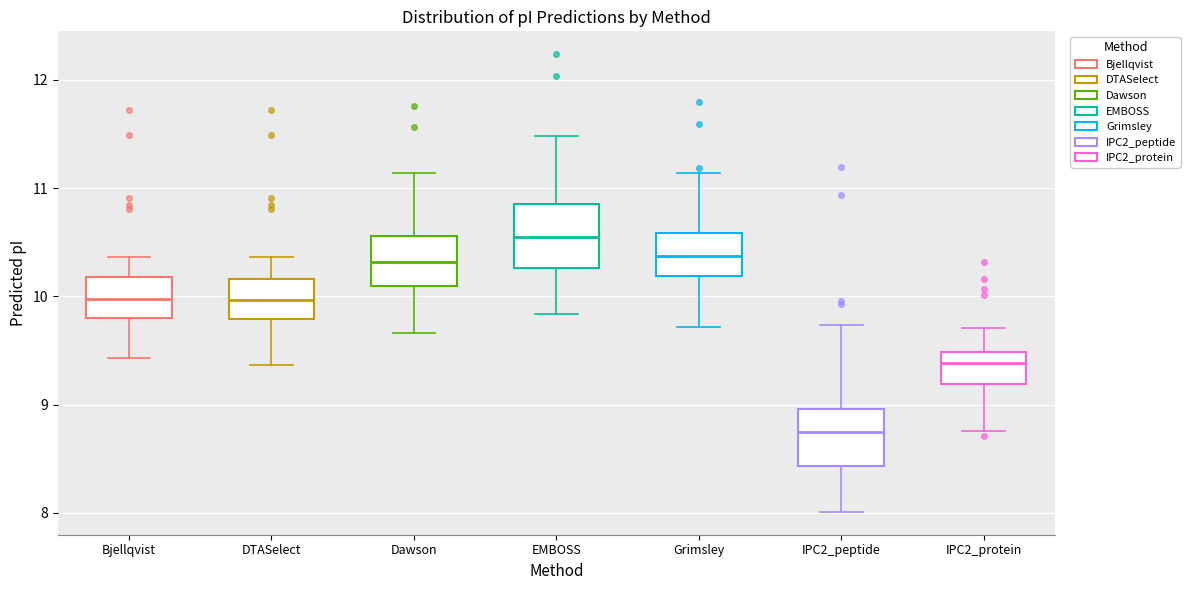

Reading left to right, transcribe this box plot: for each box, give where its median line is, the range the box spans, and where its two whiskers end, as read against the y-axis. The values are not printed on the chart, so give them approximately, as read against the axis.

Bjellqvist: median 10.0, box 9.8 to 10.2, whiskers 9.4 to 10.4
DTASelect: median 10.0, box 9.8 to 10.2, whiskers 9.4 to 10.4
Dawson: median 10.3, box 10.1 to 10.6, whiskers 9.7 to 11.1
EMBOSS: median 10.5, box 10.3 to 10.9, whiskers 9.8 to 11.5
Grimsley: median 10.4, box 10.2 to 10.6, whiskers 9.7 to 11.1
IPC2_peptide: median 8.7, box 8.4 to 9.0, whiskers 8.0 to 9.7
IPC2_protein: median 9.4, box 9.2 to 9.5, whiskers 8.8 to 9.7